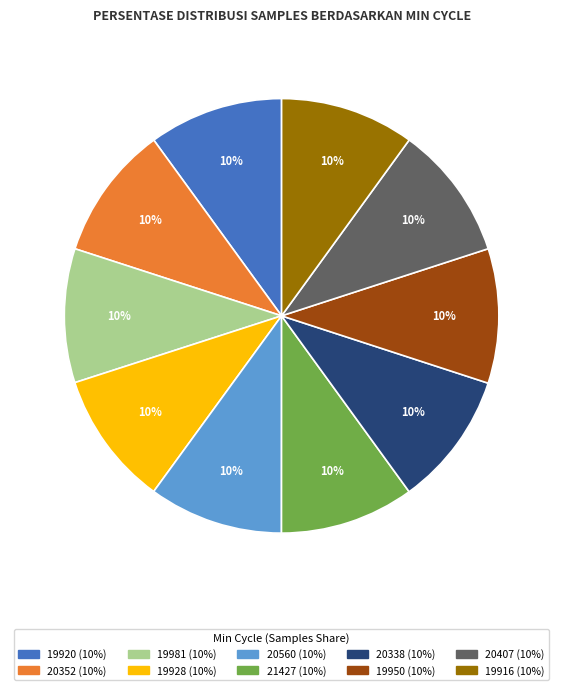

Approximately how many times larger is the value at 19950 compared to 19916?

1.0